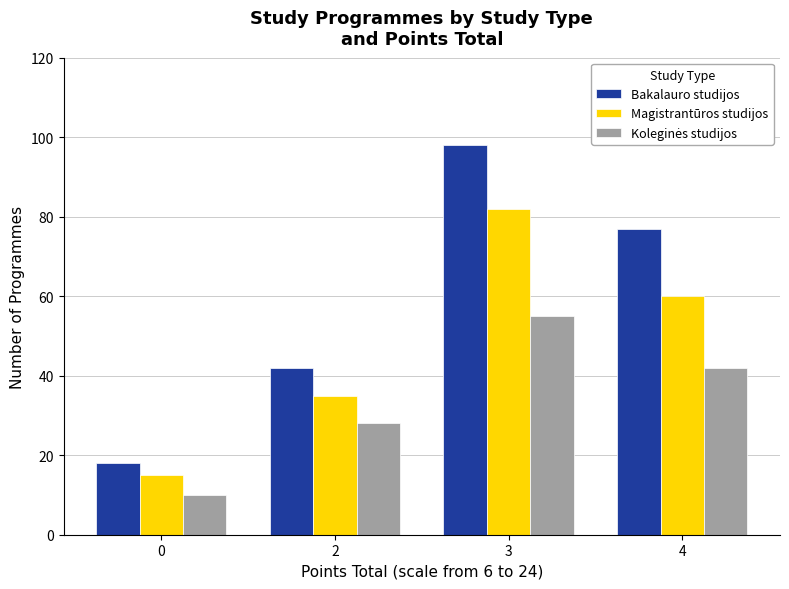

Does the chart contain stacked bars?

No